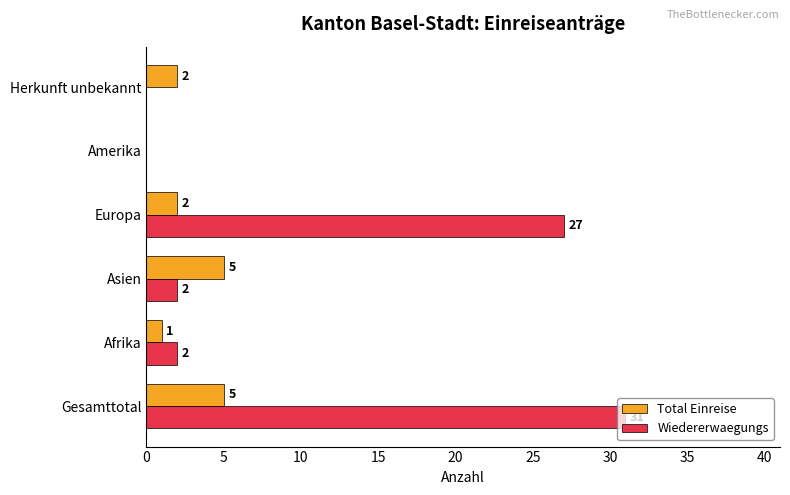

What is the sum of the Wiedererwaegungs values at Gesamttotal and Asien?

33